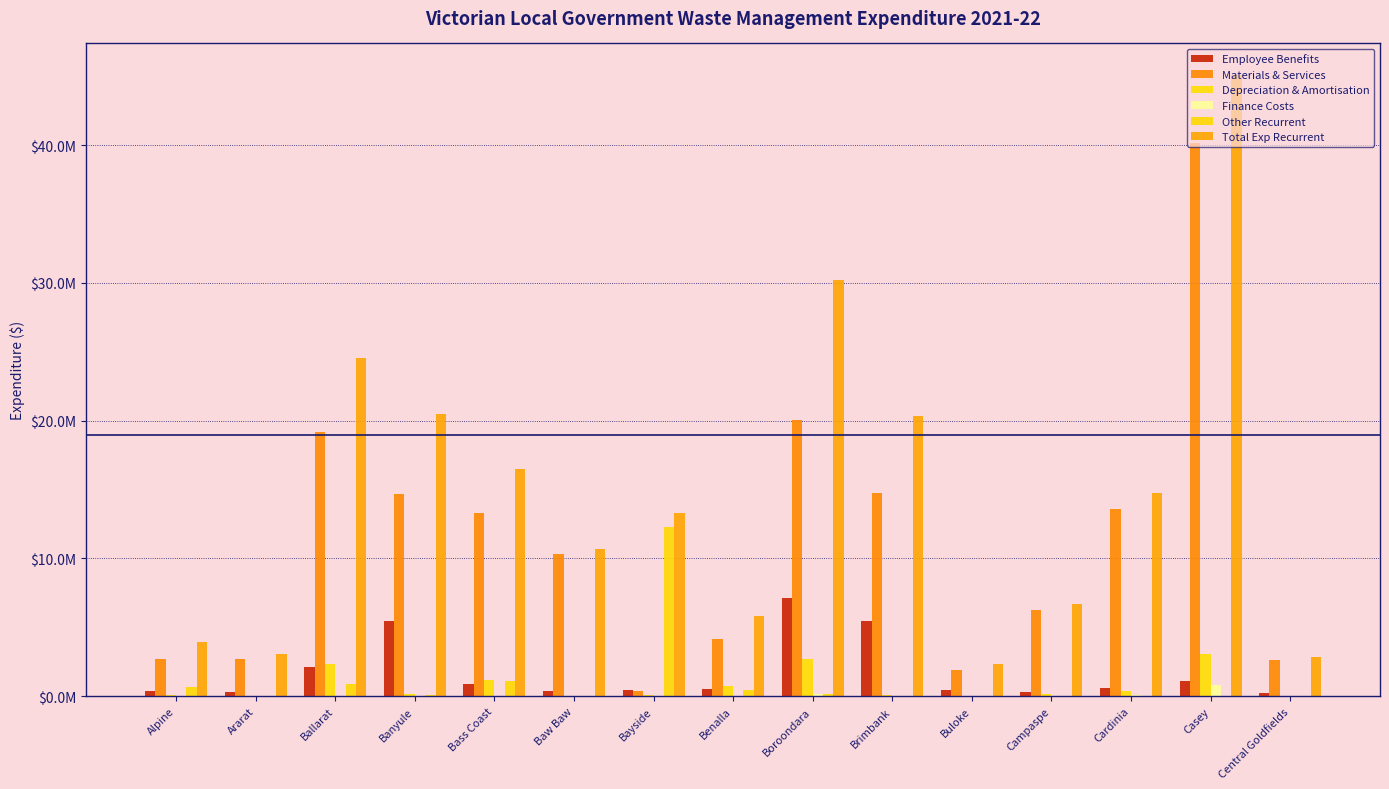

The Employee Benefits series shows 203056.9 at Buloke. True or false?

False